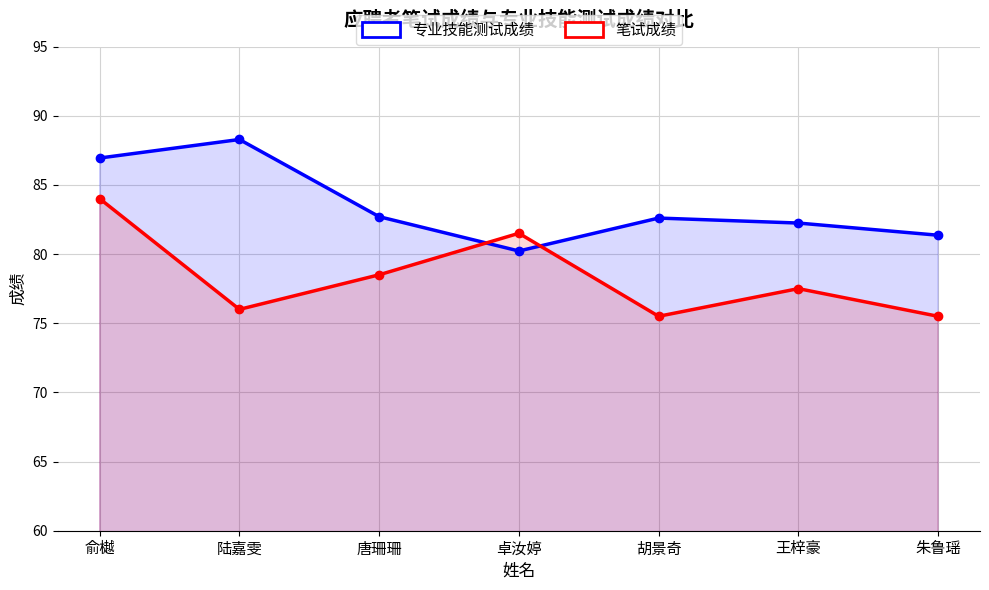

How many interior local peaks does the 笔试成绩 series have?

2